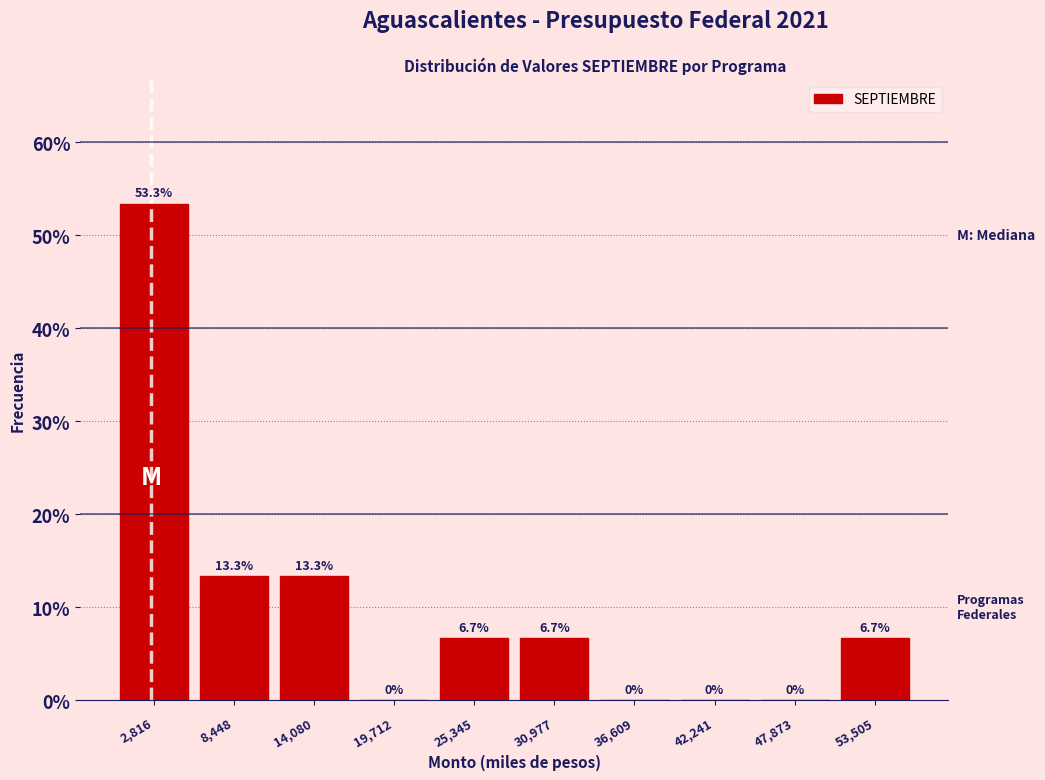

Reading left to right, list every bar in this chart as the range it spans on the x-axis followed by its height. The bar edges are not printed on the chart, so give them approximately, as read against the axis.

0 to 6000: 53.3
6000 to 11000: 13.3
11000 to 17000: 13.3
17000 to 23000: 0.0
23000 to 28000: 6.7
28000 to 34000: 6.7
34000 to 39000: 0.0
39000 to 45000: 0.0
45000 to 51000: 0.0
51000 to 56000: 6.7